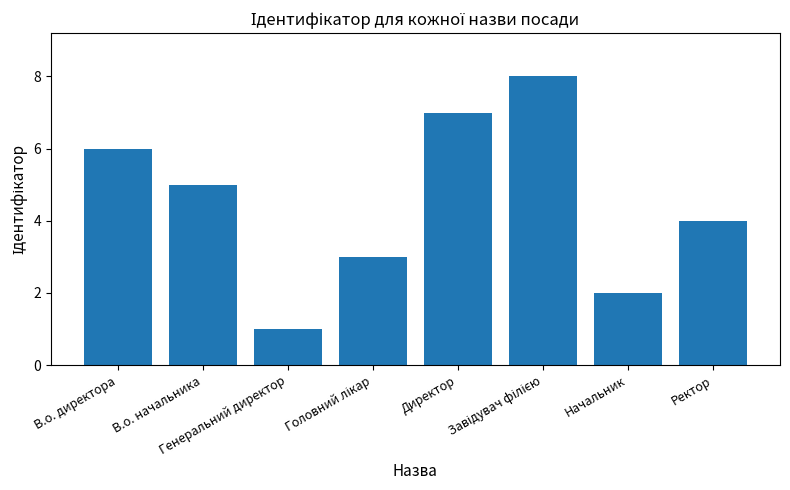

What is the label of the 1st bar from the right?

Ректор